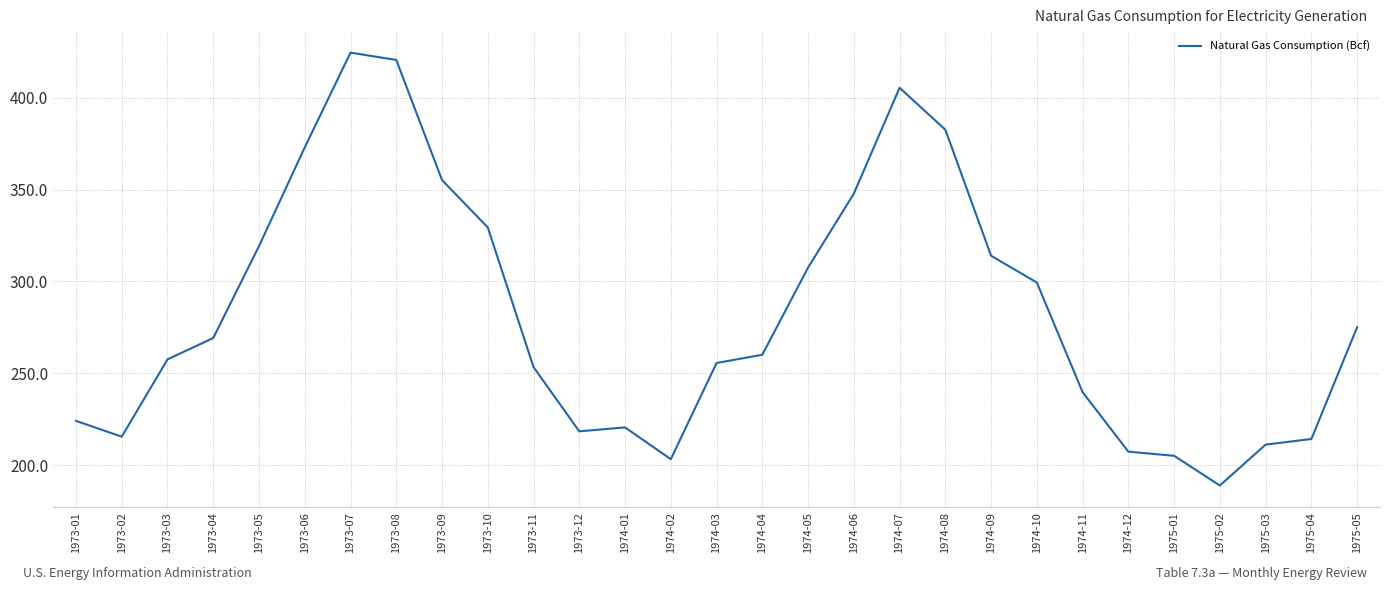

At which category does the data reach its first local valley?

1973-02